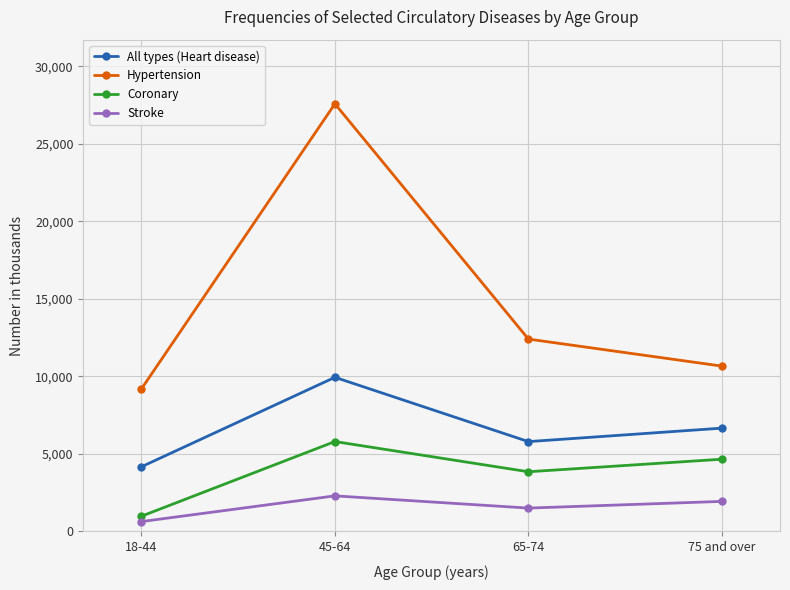

How many All types (Heart disease) values are between 5792 and 9939?

3